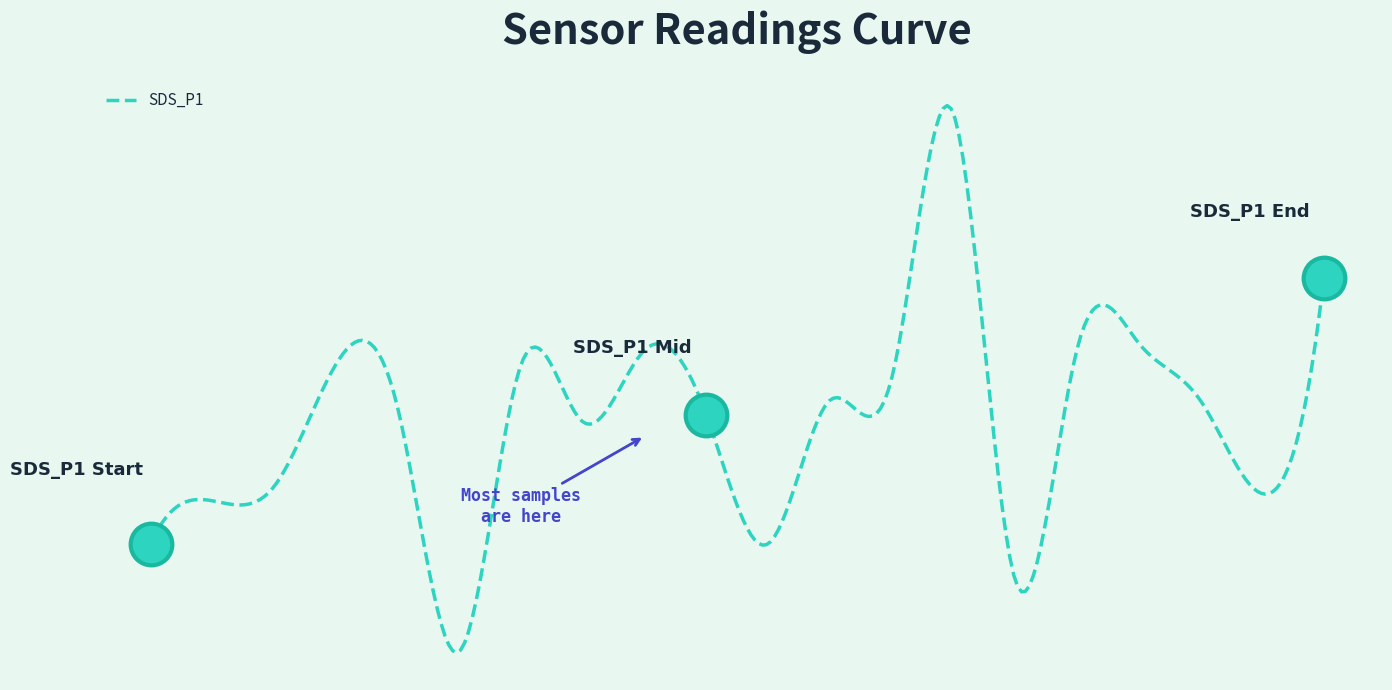

What is the ratio of the value at 00:00 to the value at 00:35?

1.1